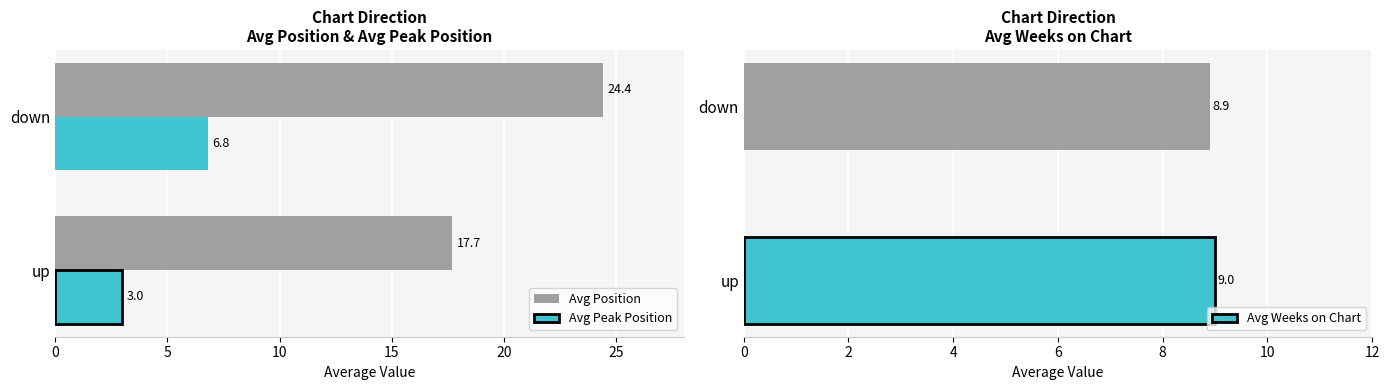

Rank the categories by Avg Peak Position value from lowest to highest.

up, down